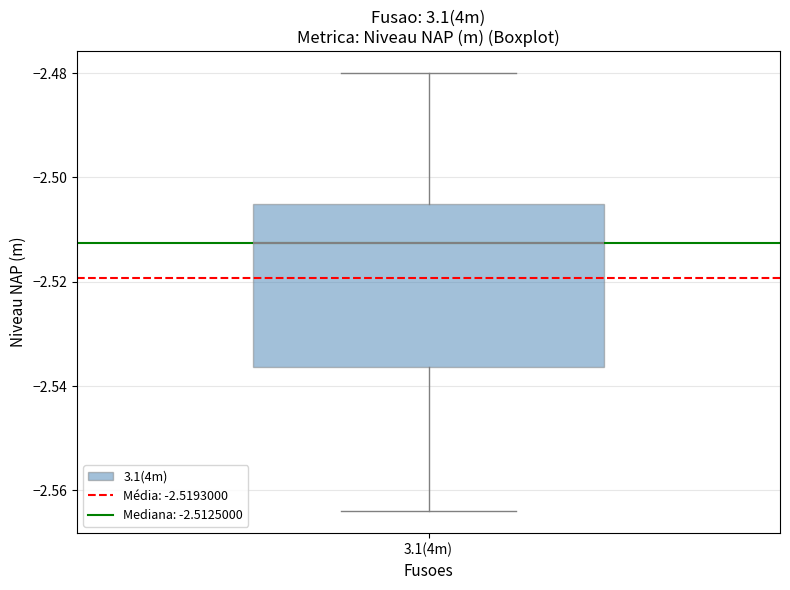

Transcribe this box plot: give where the median line is, the range the box spans, and where the two whiskers end, as read against the y-axis. The values are not printed on the chart, so give them approximately, as read against the axis.

median -2.512, box -2.536 to -2.504, whiskers -2.564 to -2.480